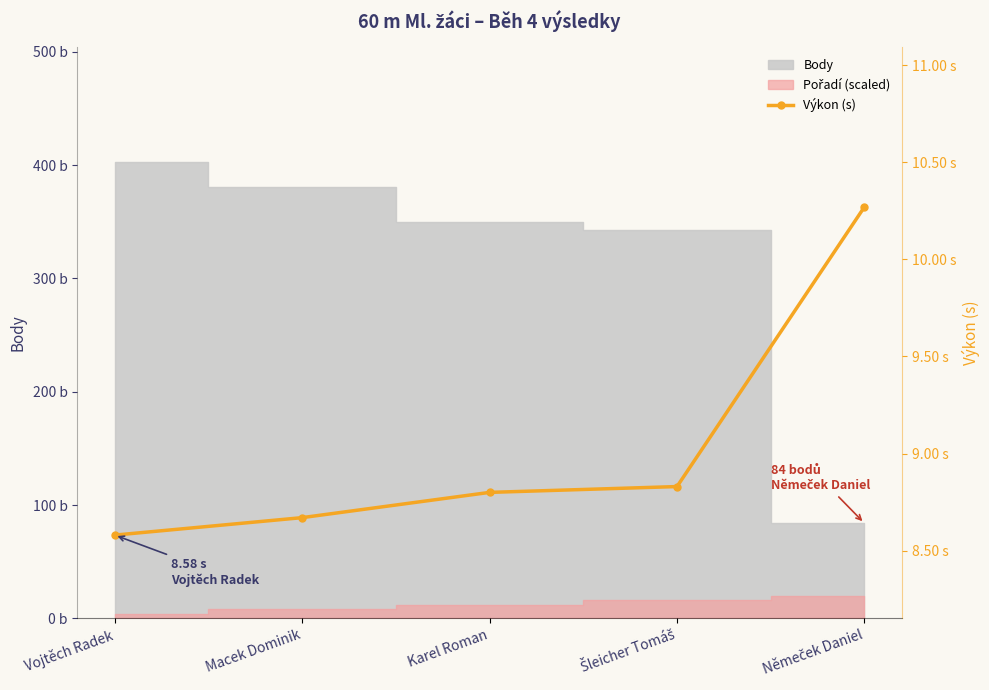

How many values are between 8 and 9?

4